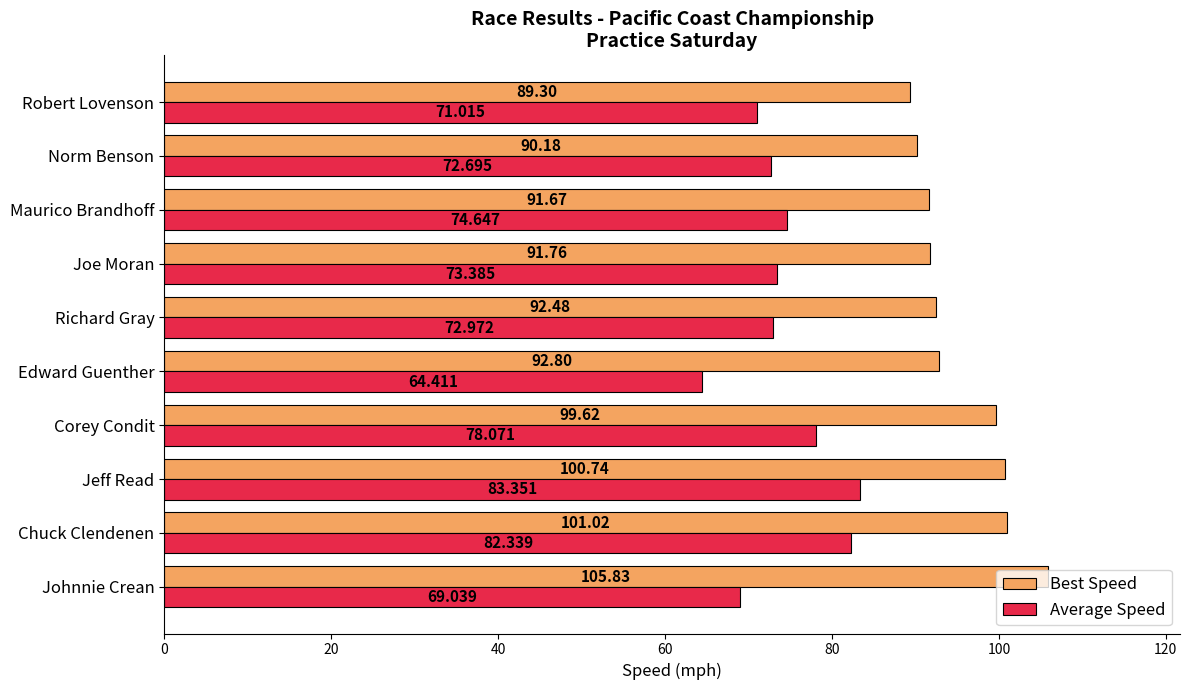

At how many categories does at least one series exceed 79?

10